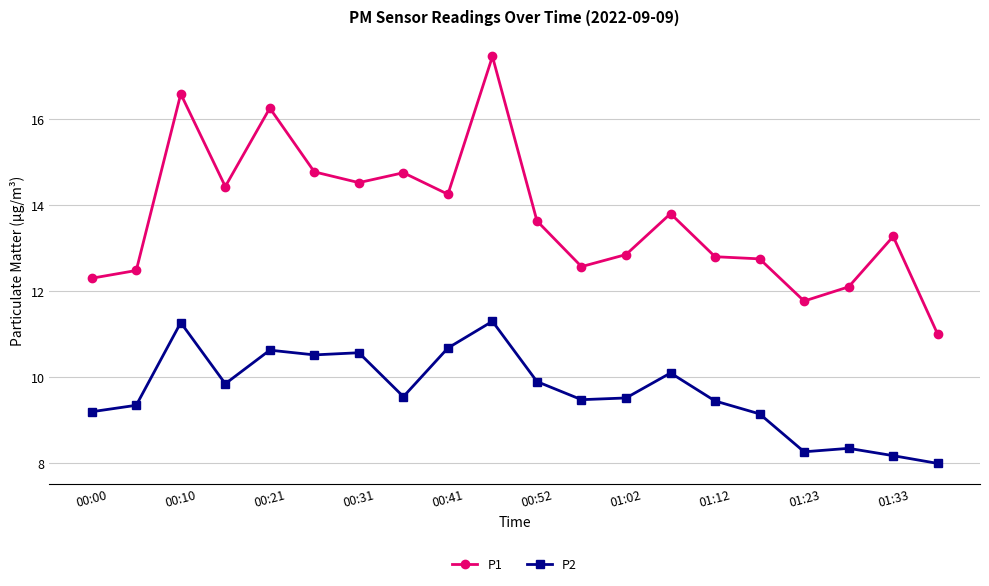

Rank the series by their maximum value, from highest to lowest.

P1, P2